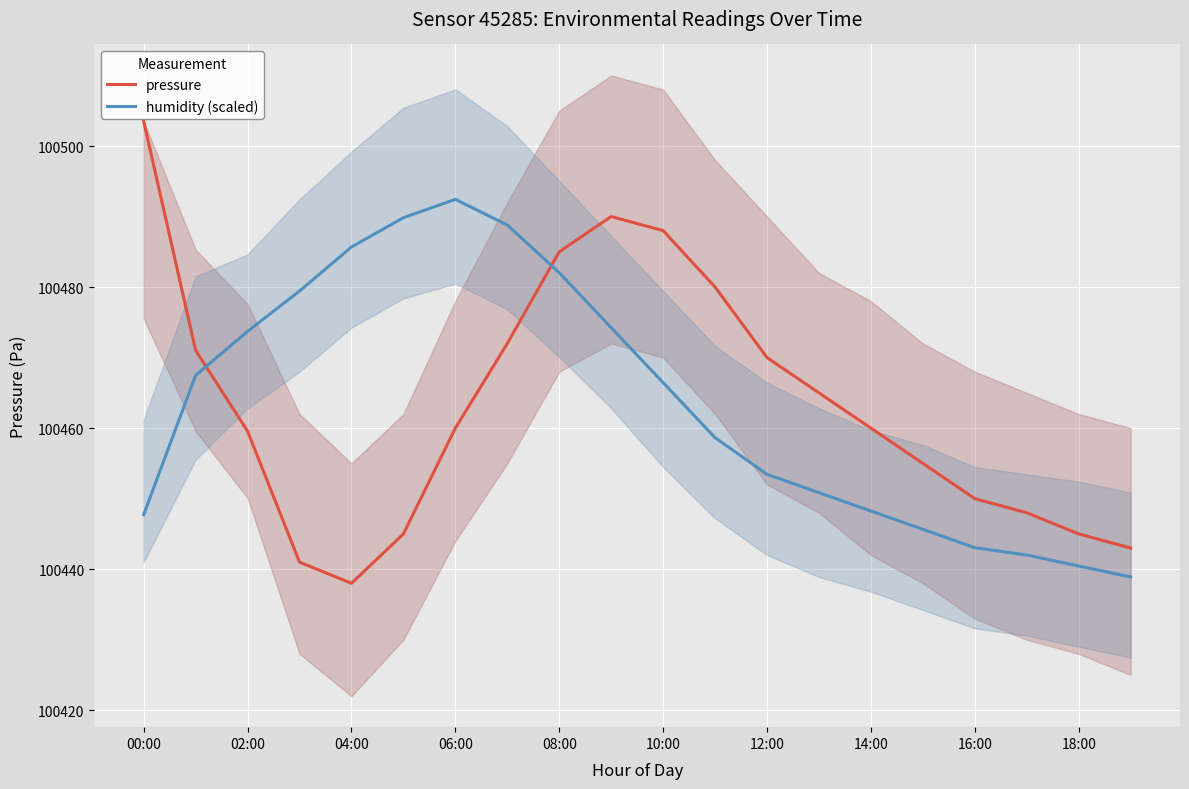

Is the value of humidity (scaled) at 08:00 greater than the value of pressure at 08:00?

No